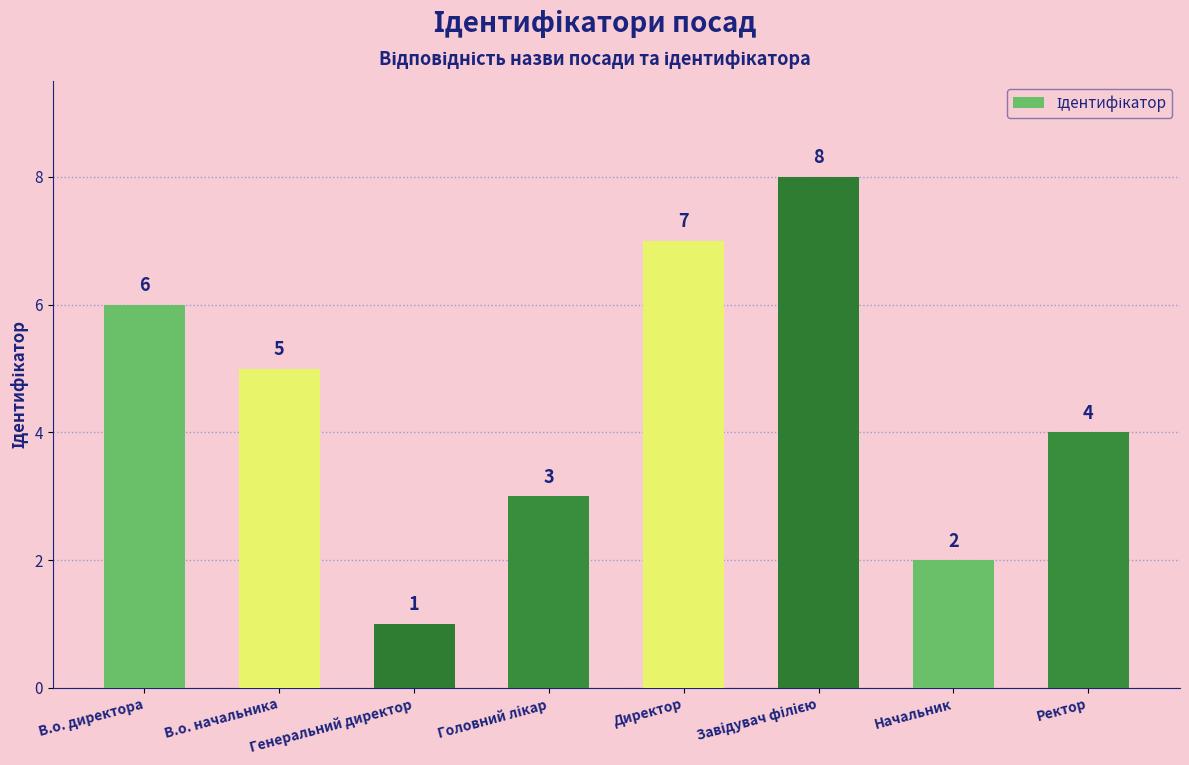

Read the value at Ректор.

4